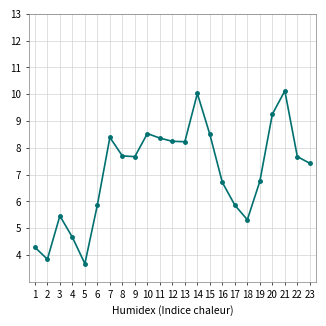

Is it true that the value at 8 is 2.0?

False